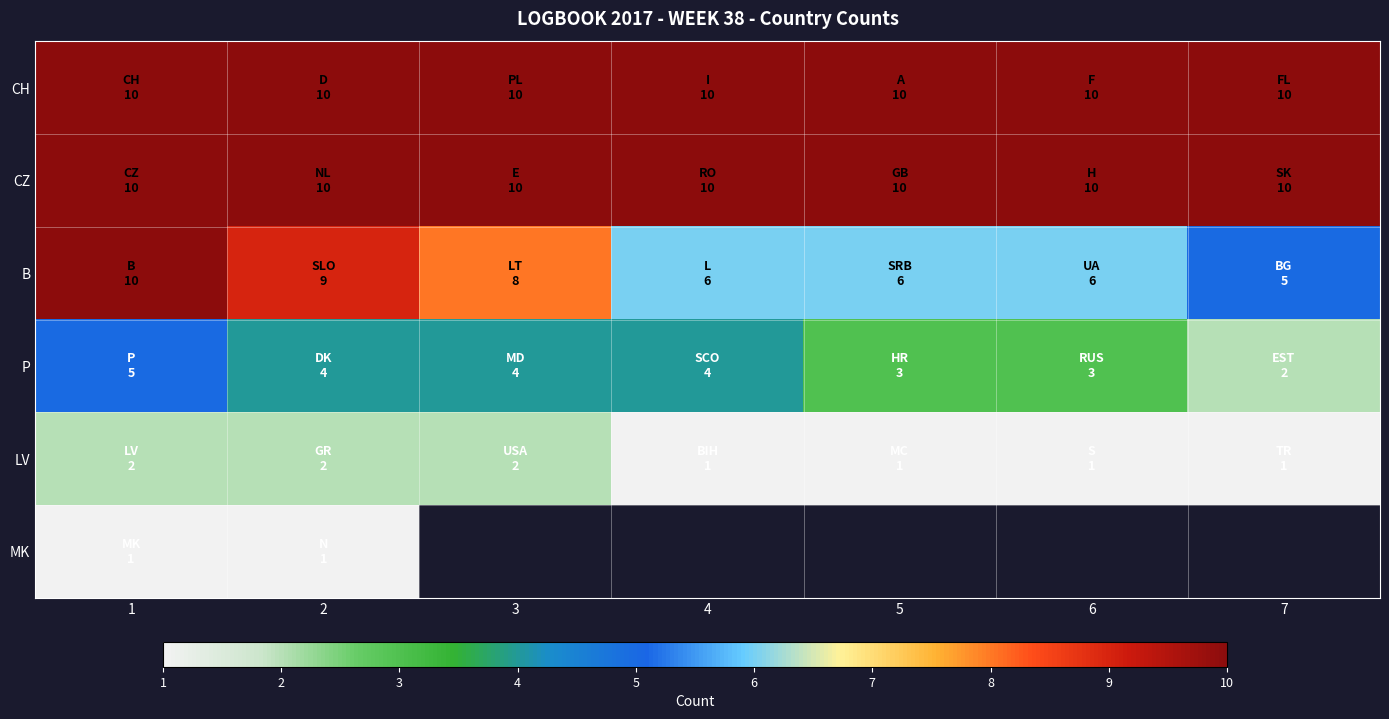

What is the minimum value shown in the chart?

1.0